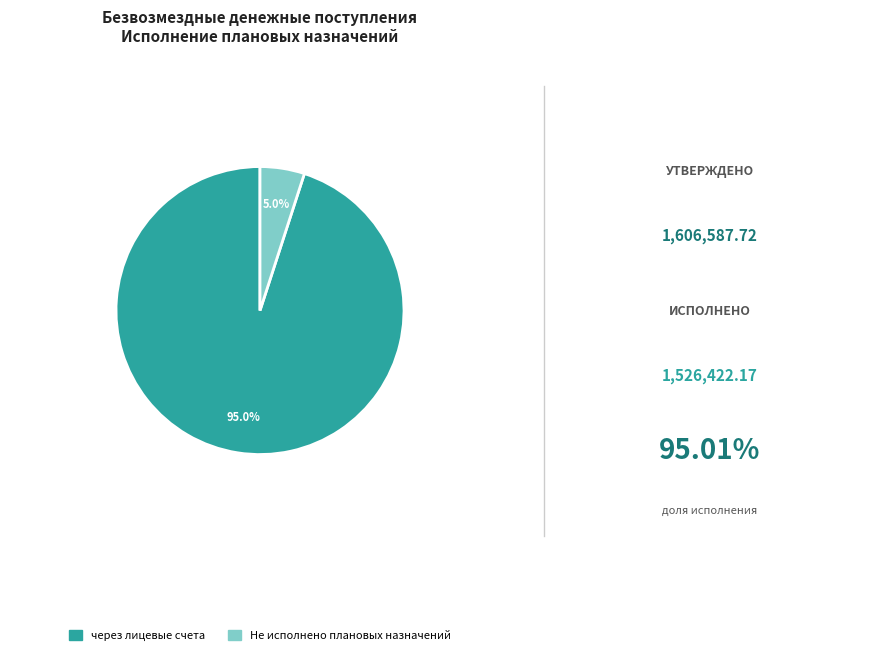

Is there any slice that represents more than half of the pie?

Yes